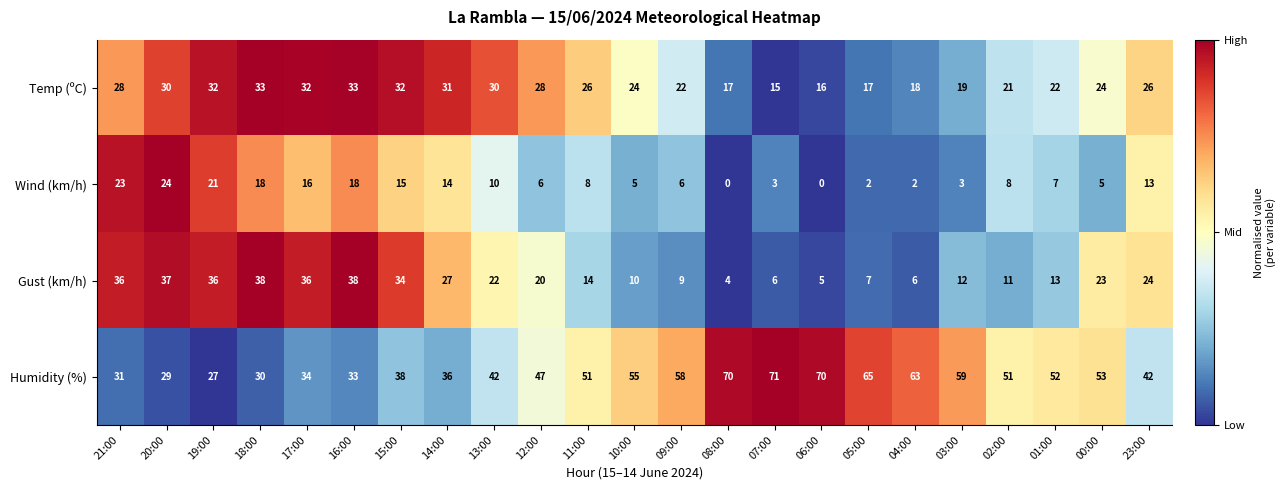

List the series in order of their peak value, highest first.

Humidity (%), Gust (km/h), Temp (ºC), Wind (km/h)